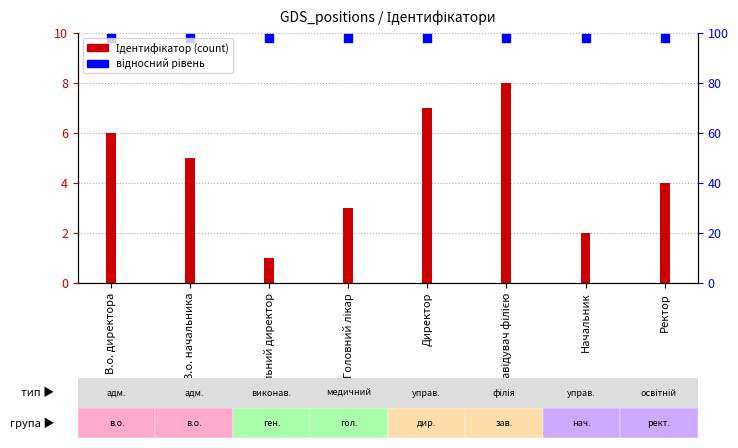

Which series has the largest Y range (max minus min)?

Ідентифікатор